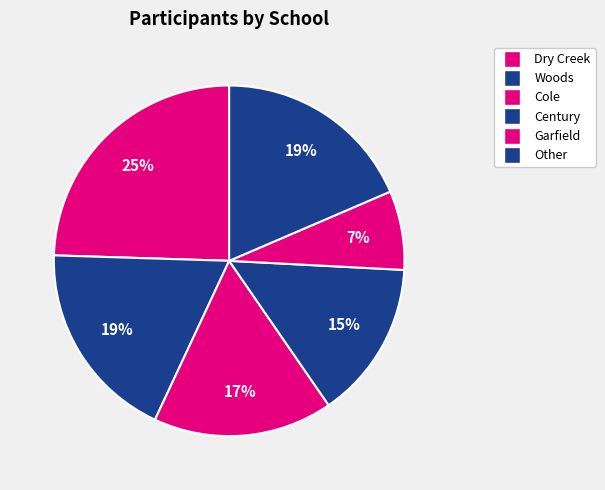

Count the number of slices in the pie.

6